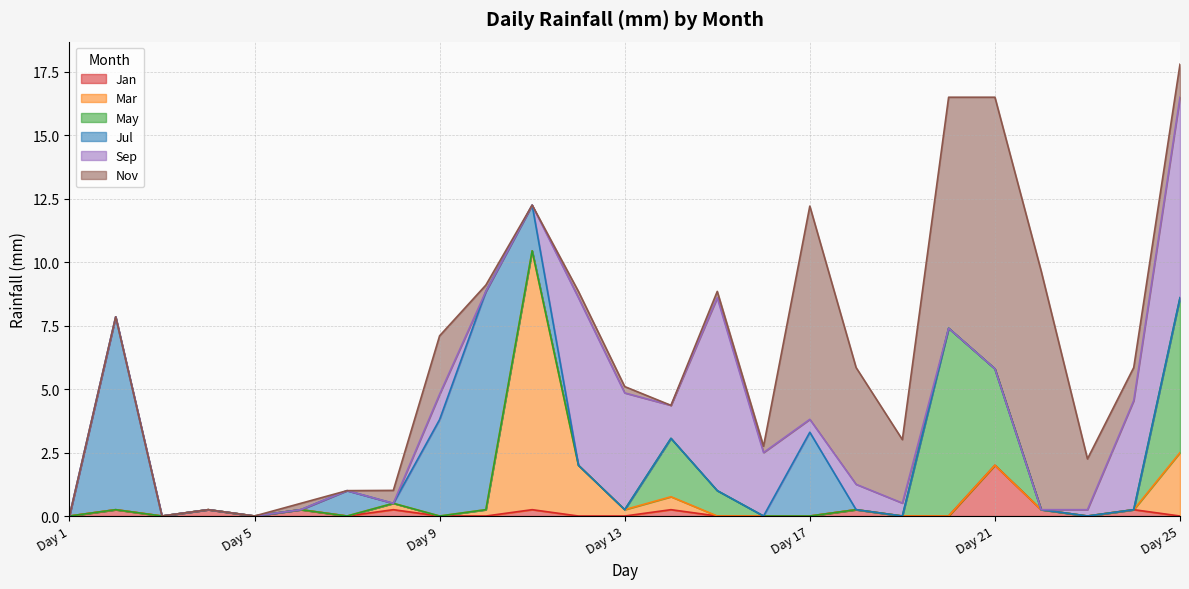

What is the difference between the highest and lowest values at Day 12?

6.6